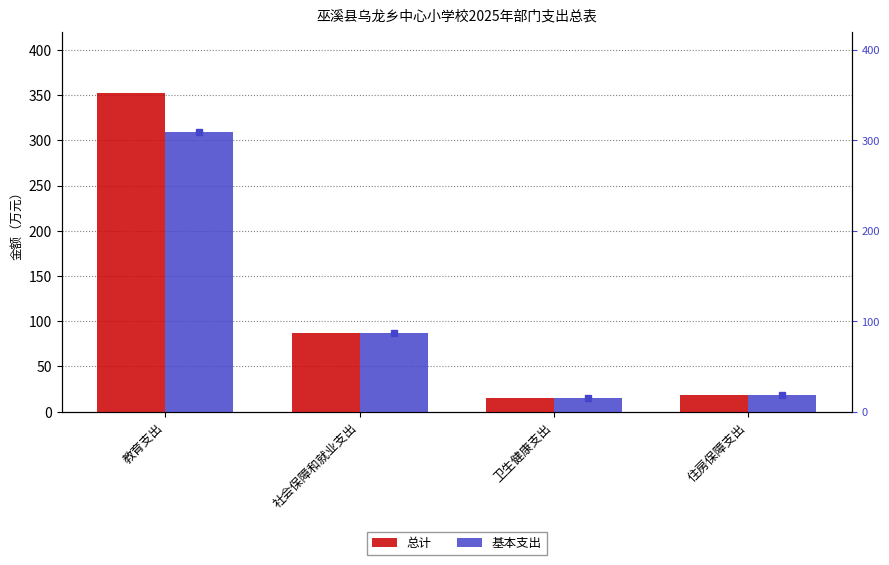

What position from the left is 住房保障支出?

4